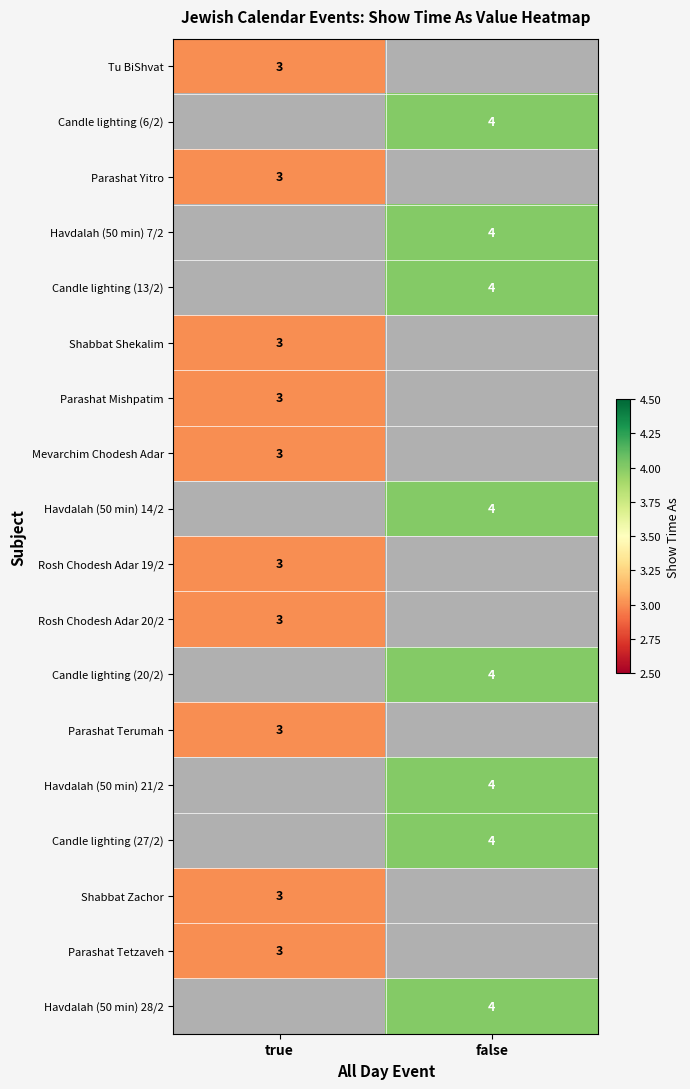

The Candle lighting (20/2) series shows 3 at false. True or false?

False